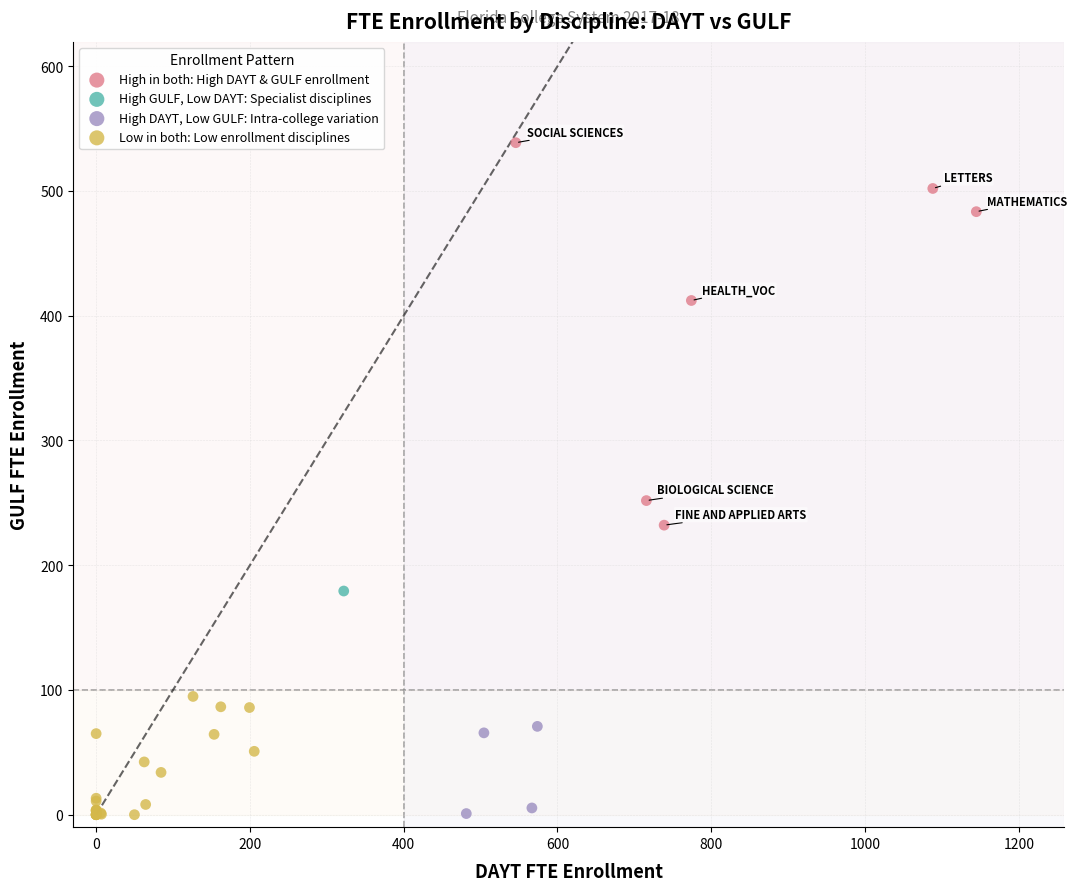

Which series reaches the maximum Y coordinate?

High in both: High DAYT & GULF enrollment